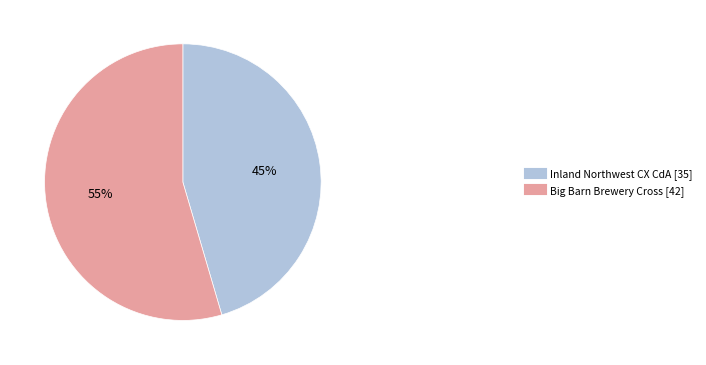

Combined, do Inland Northwest CX CdA and Big Barn Brewery Cross account for over 50%?

Yes